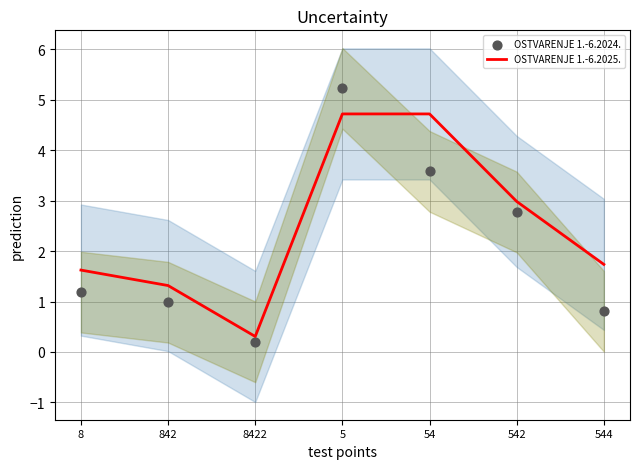

Which series reaches the maximum Y coordinate?

OSTVARENJE 1.-6.2024.